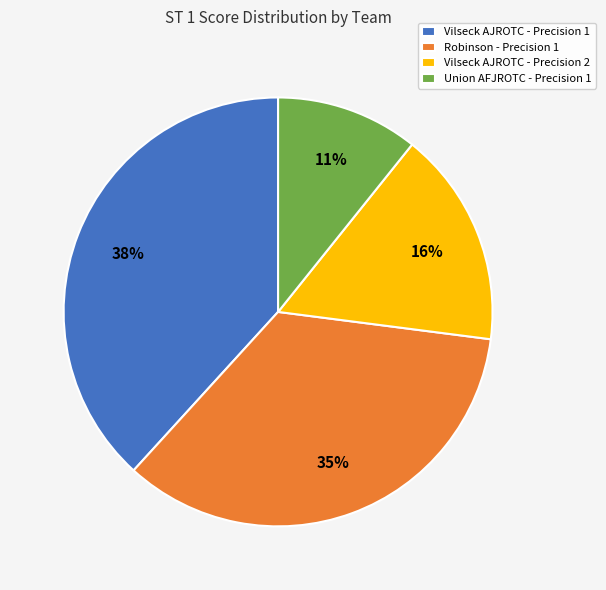

Which category has the biggest portion of the pie?

Vilseck AJROTC - Precision 1